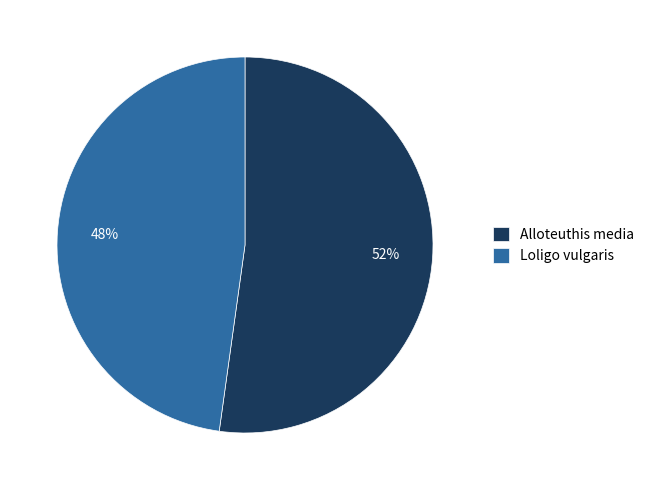

To the nearest percent, what percentage of the pie is Alloteuthis media?

52%